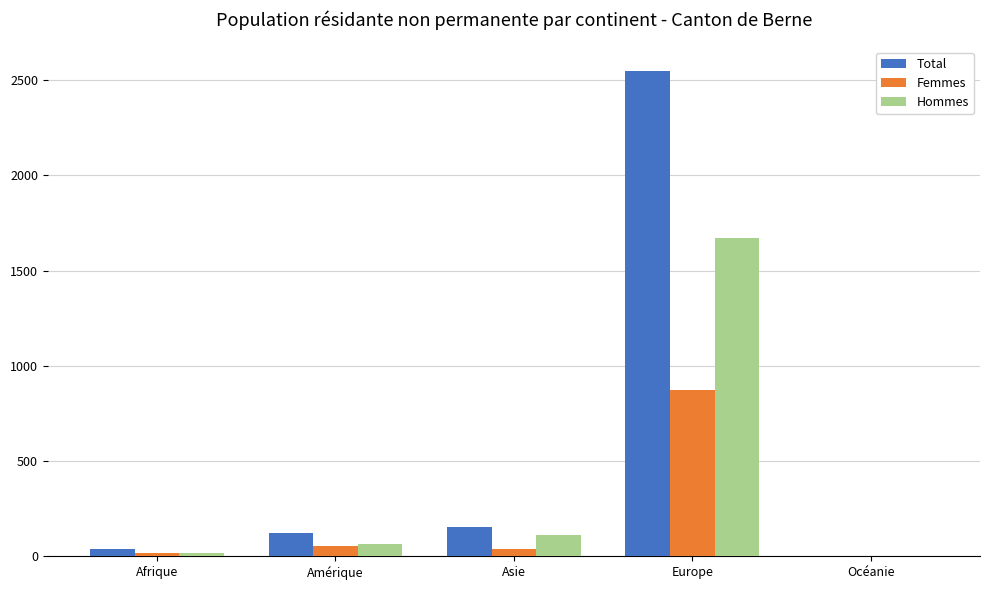

Reading left to right, list all the values displayed in this chart.

Total: Afrique=40	Amérique=121	Asie=152	Europe=2550	Océanie=3
Femmes: Afrique=20	Amérique=54	Asie=40	Europe=876	Océanie=0
Hommes: Afrique=20	Amérique=67	Asie=112	Europe=1674	Océanie=3